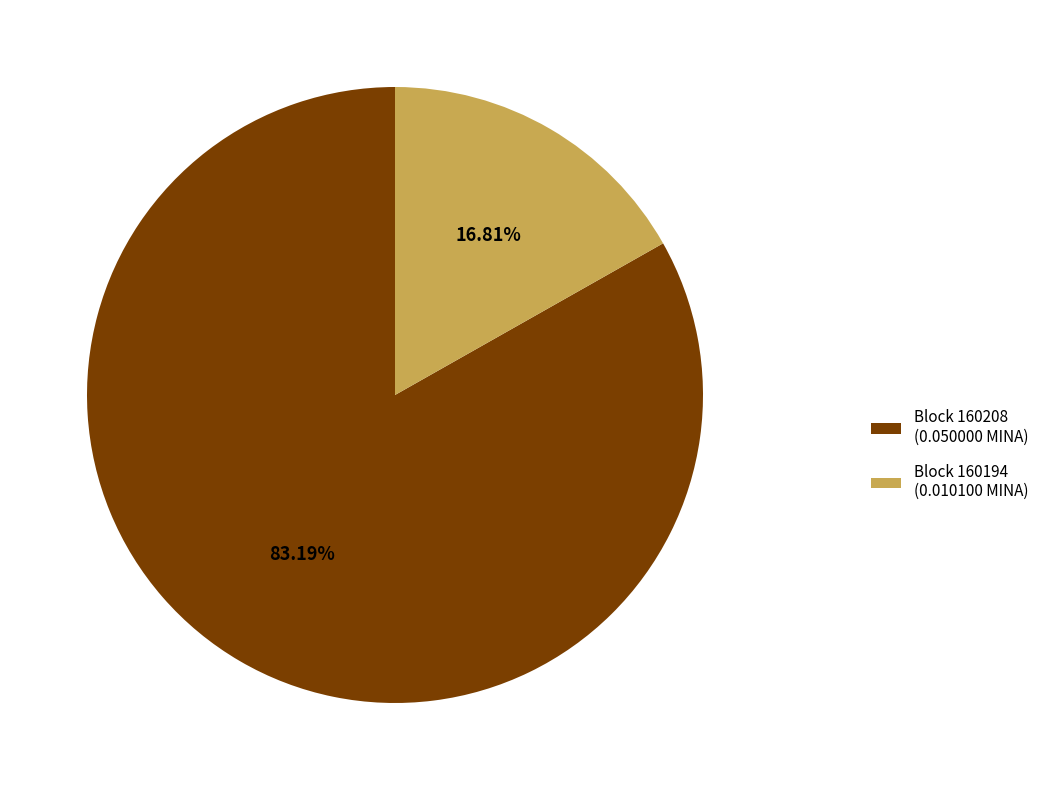

To the nearest percent, what is the average slice percentage?

50%